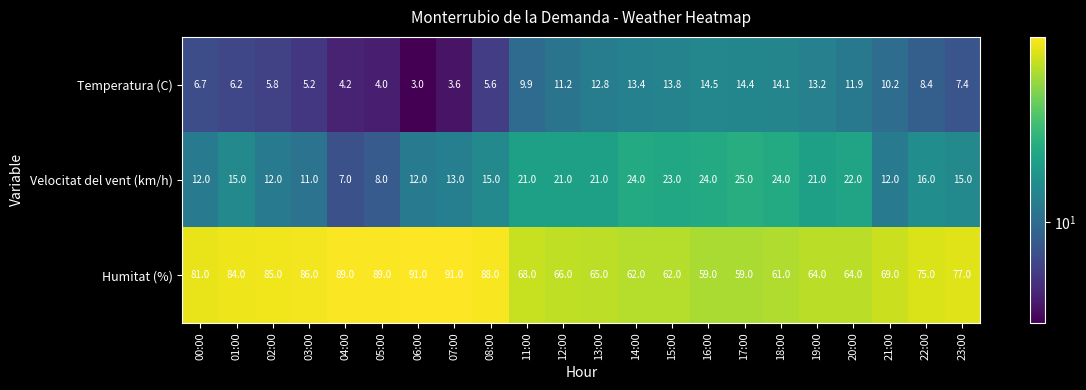

What is the average value of the Velocitat del vent (km/h) series?

17.0